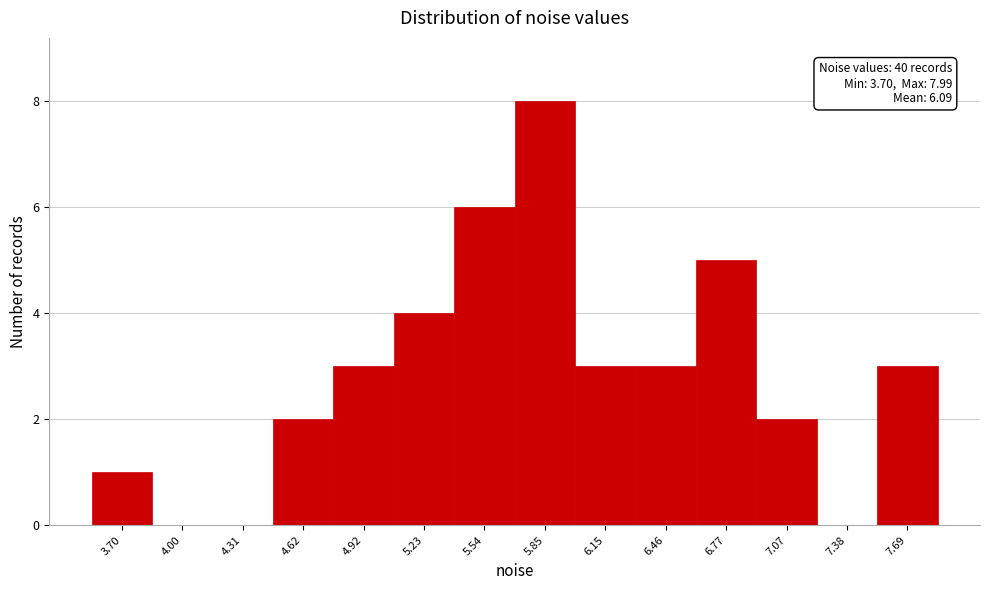

Reading right to left, extract all data points from this chart.

7.69=3	7.38=0	7.07=2	6.77=5	6.46=3	6.15=3	5.85=8	5.54=6	5.23=4	4.92=3	4.62=2	4.31=0	4.00=0	3.70=1